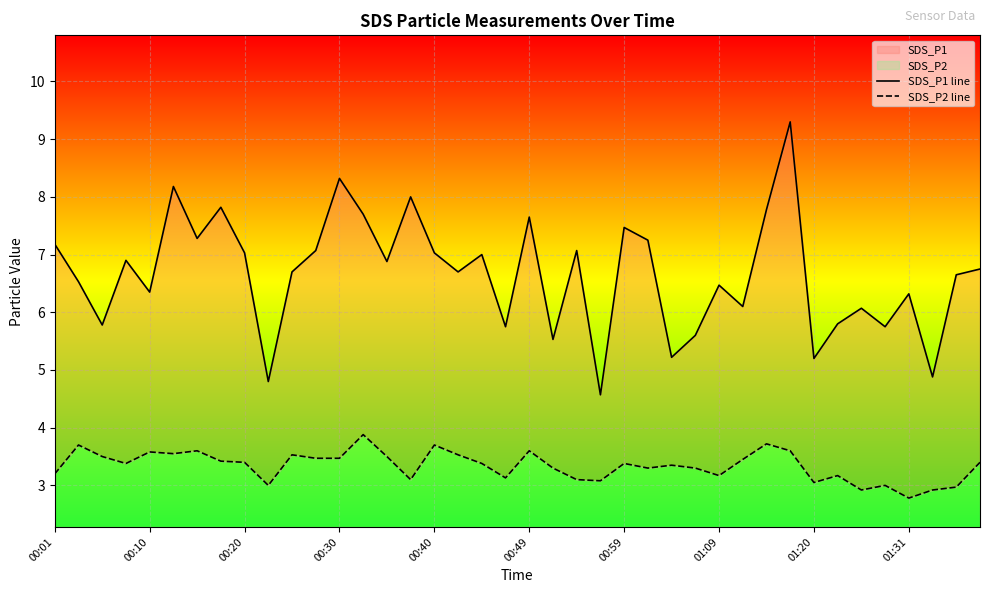

Is the value of SDS_P2 line at 29 greater than the value of SDS_P1 line at 19?

No